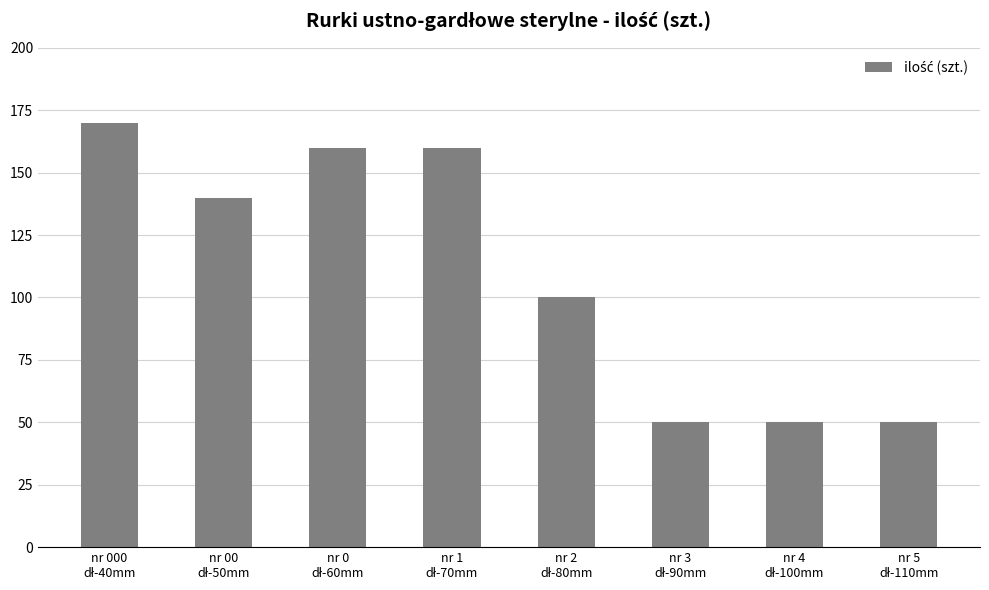

What is the value of the 3rd bar from the left?

160